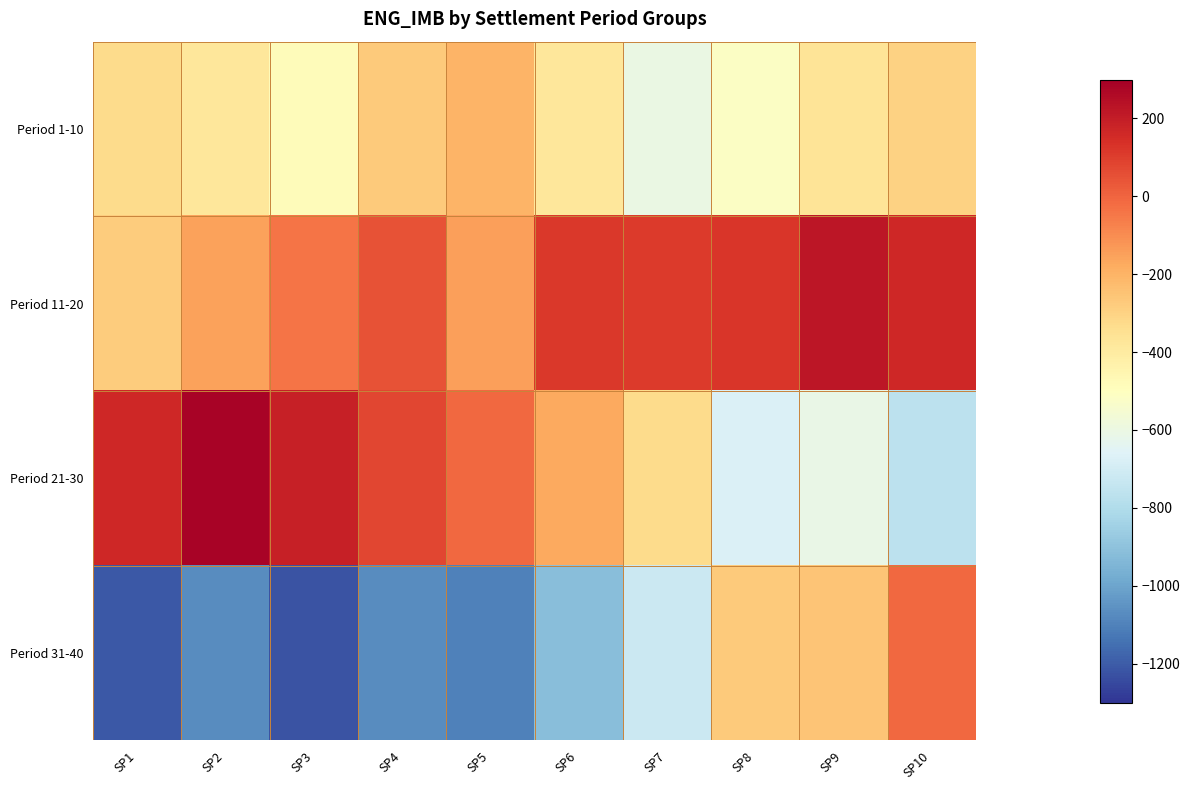

Reading left to right, extract all data points from this chart.

Period 1-10: SP1=-330.9	SP2=-378.8	SP3=-483.6	SP4=-272.3	SP5=-202.9	SP6=-380.3	SP7=-602.0	SP8=-517.5	SP9=-365.7	SP10=-298.6
Period 11-20: SP1=-275.4	SP2=-153.0	SP3=-38.2	SP4=45.8	SP5=-149.2	SP6=116.1	SP7=110.7	SP8=120.5	SP9=221.4	SP10=166.1
Period 21-30: SP1=165.4	SP2=287.1	SP3=191.4	SP4=75.6	SP5=-8.1	SP6=-175.0	SP7=-329.4	SP8=-674.6	SP9=-609.3	SP10=-762.7
Period 31-40: SP1=-1209.6	SP2=-1069.3	SP3=-1222.9	SP4=-1070.4	SP5=-1101.6	SP6=-914.2	SP7=-723.7	SP8=-272.3	SP9=-254.7	SP10=-6.5